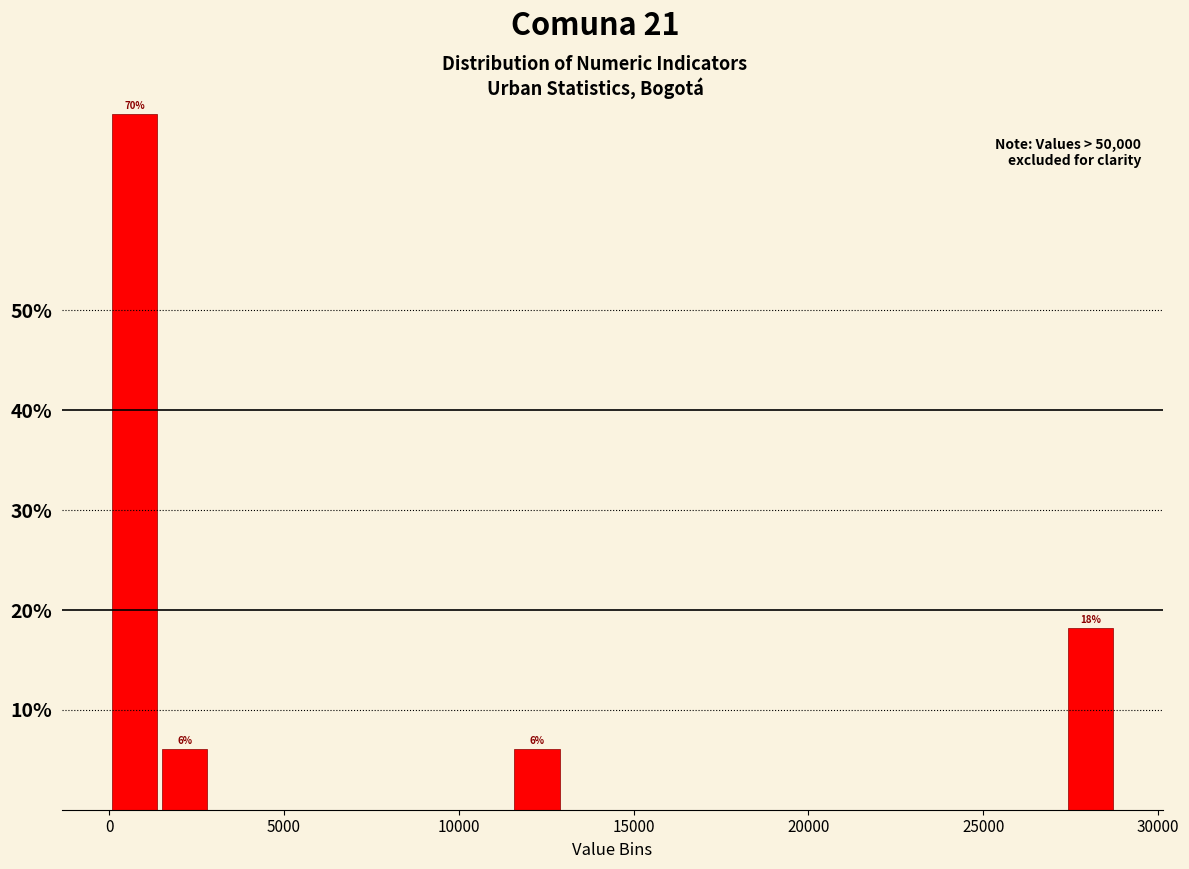

Read against the x-axis, roughly where is the centre of the tallest bar?

500